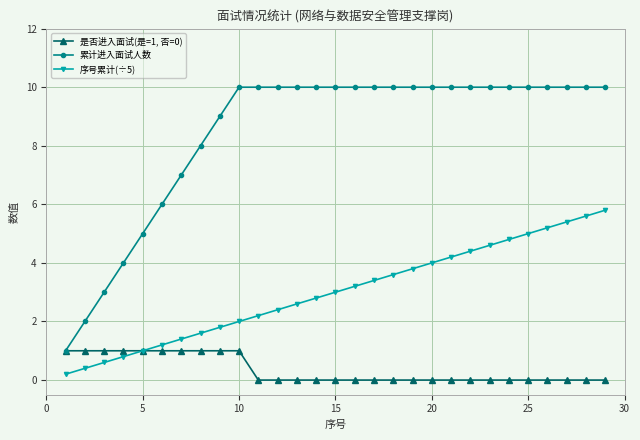

True or false: 序号累计(÷5) and 累计进入面试人数 cross at least once.

False